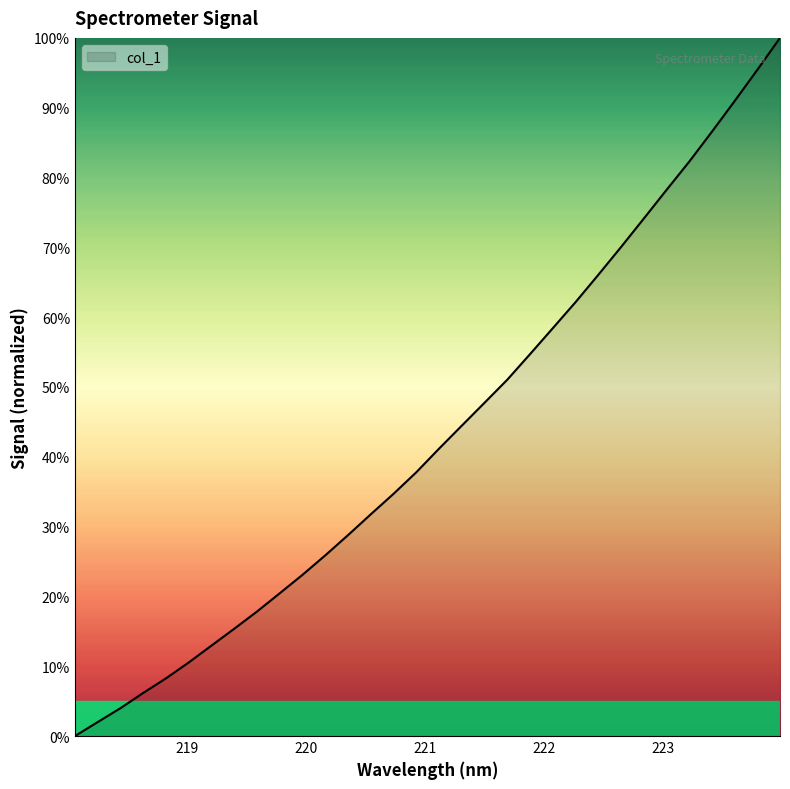

Does the chart display data point markers on the line(s)?

No